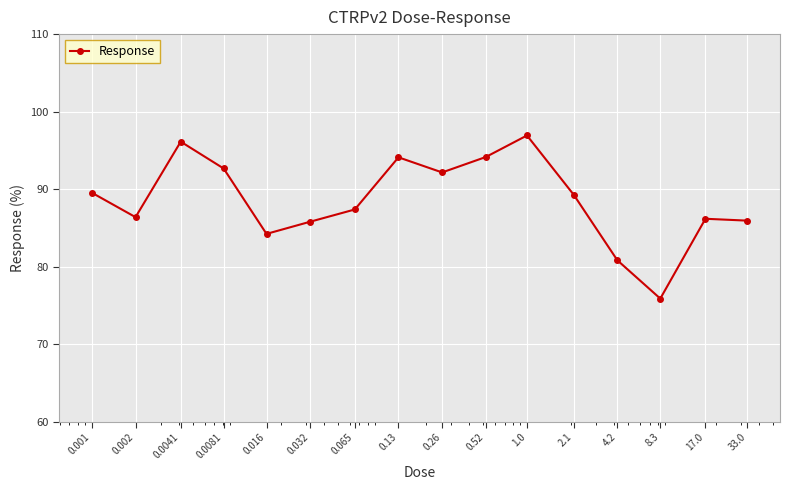

What is the smallest value displayed?

75.9